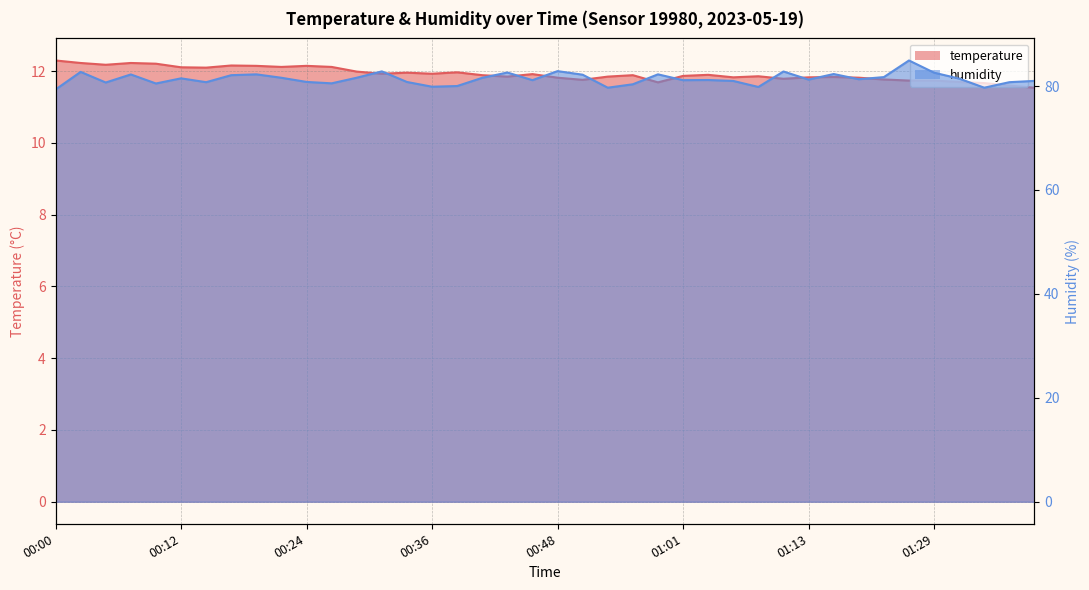

Reading left to right, transcribe all the data shown in this chart.

temperature: 12.3	12.2	12.2	12.2	12.2	12.1	12.1	12.2	12.2	12.1	12.2	12.1	12.0	11.9	12.0	11.9	12.0	11.9	11.8	11.9	11.8	11.8	11.8	11.9	11.7	11.9	11.9	11.8	11.9	11.8	11.8	11.8	11.8	11.8	11.7	11.7	11.7	11.7	11.6	11.5
humidity: 79.3	82.7	80.7	82.2	80.5	81.5	80.7	82.1	82.2	81.6	80.8	80.5	81.6	82.8	80.8	79.9	80.0	81.6	82.6	81.1	82.9	82.2	79.7	80.3	82.2	81.1	81.2	81.0	79.8	82.8	81.2	82.3	81.3	81.7	84.9	82.6	81.4	79.7	80.7	81.0